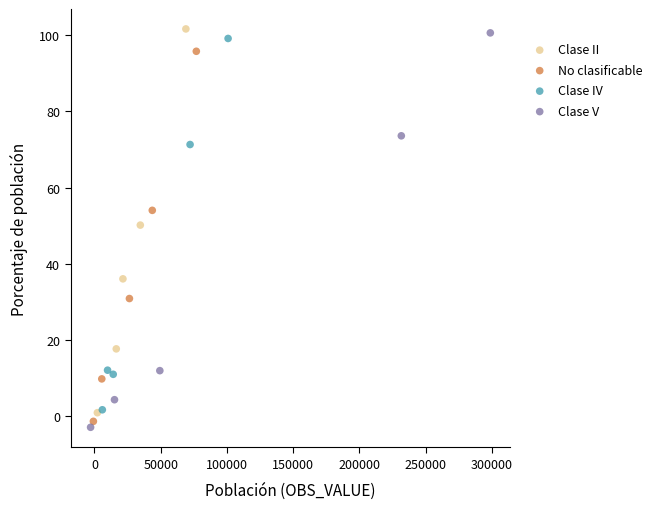

Which series has the largest Y range (max minus min)?

Clase V